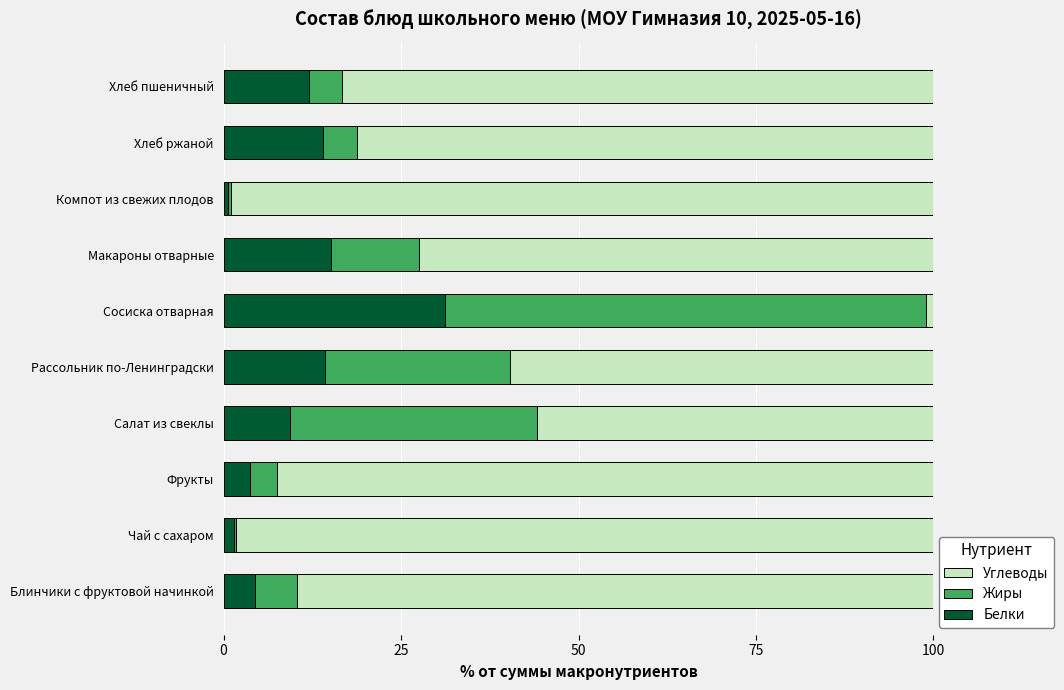

Is it true that Белки equals 3.8 at Фрукты?

True